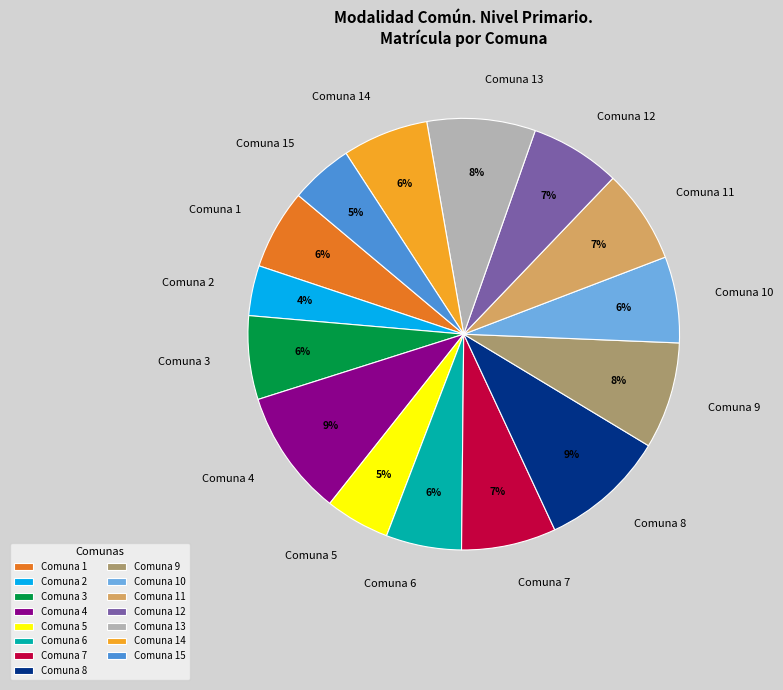

To the nearest percent, what portion does Comuna 3 represent?

6%